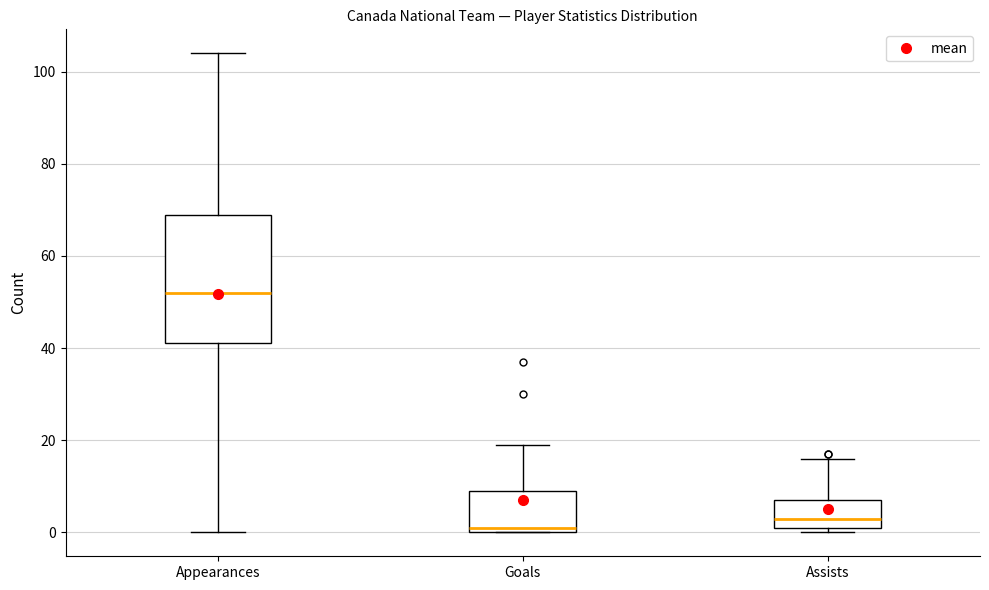

Where does the median line of the box for Goals sit on the y-axis? The values are not printed on the chart, so give them approximately, as read against the axis.

2